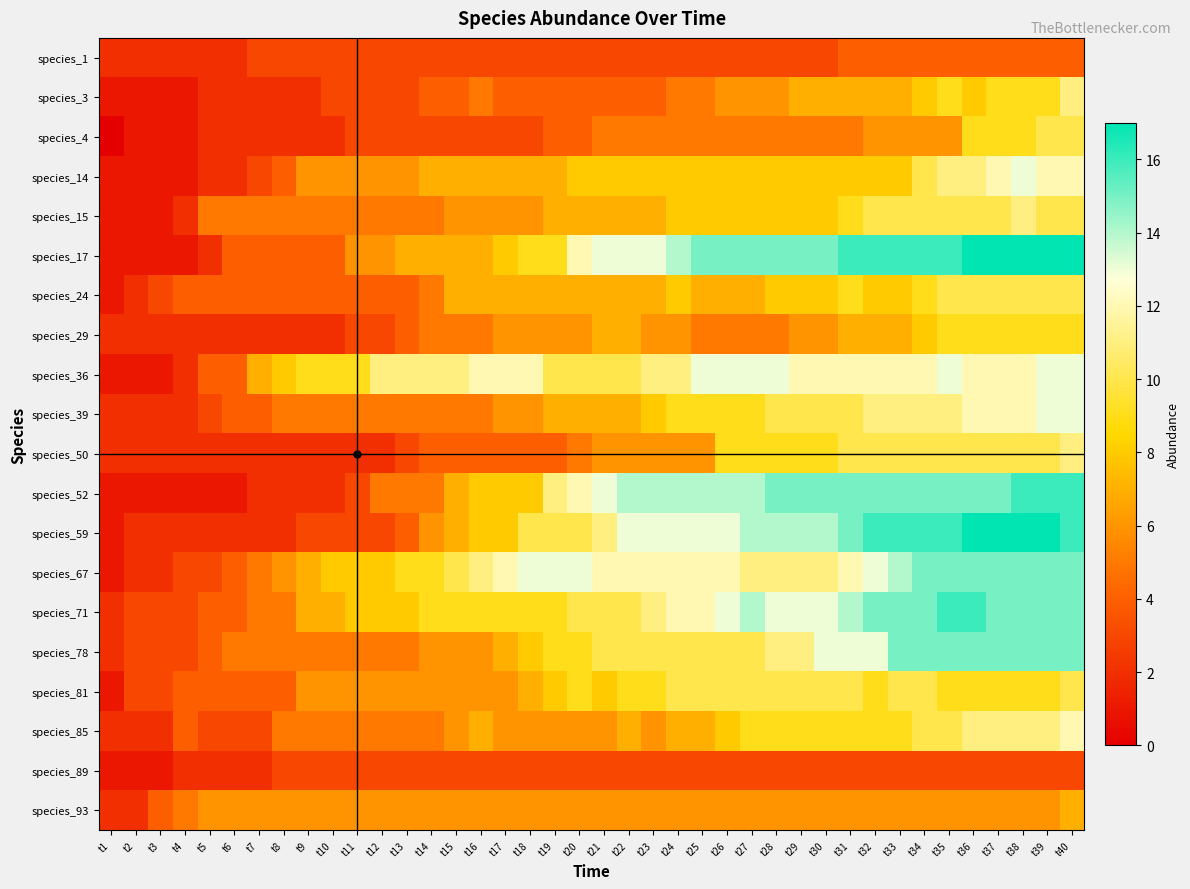

At t26, list the series in order from smallest to largest.

species_1, species_89, species_4, species_29, species_3, species_93, species_24, species_14, species_15, species_85, species_39, species_50, species_78, species_81, species_67, species_36, species_59, species_71, species_52, species_17